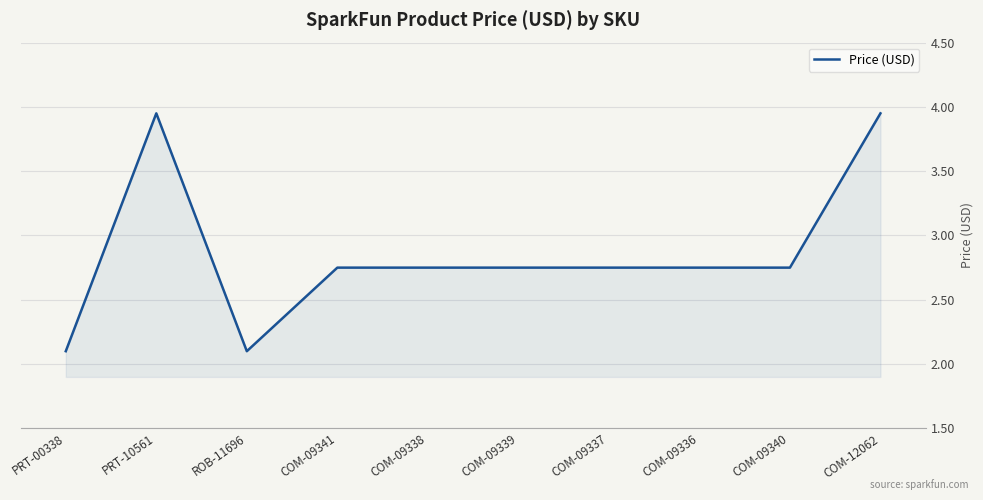

Is it true that the value at ROB-11696 is 2.1?

True